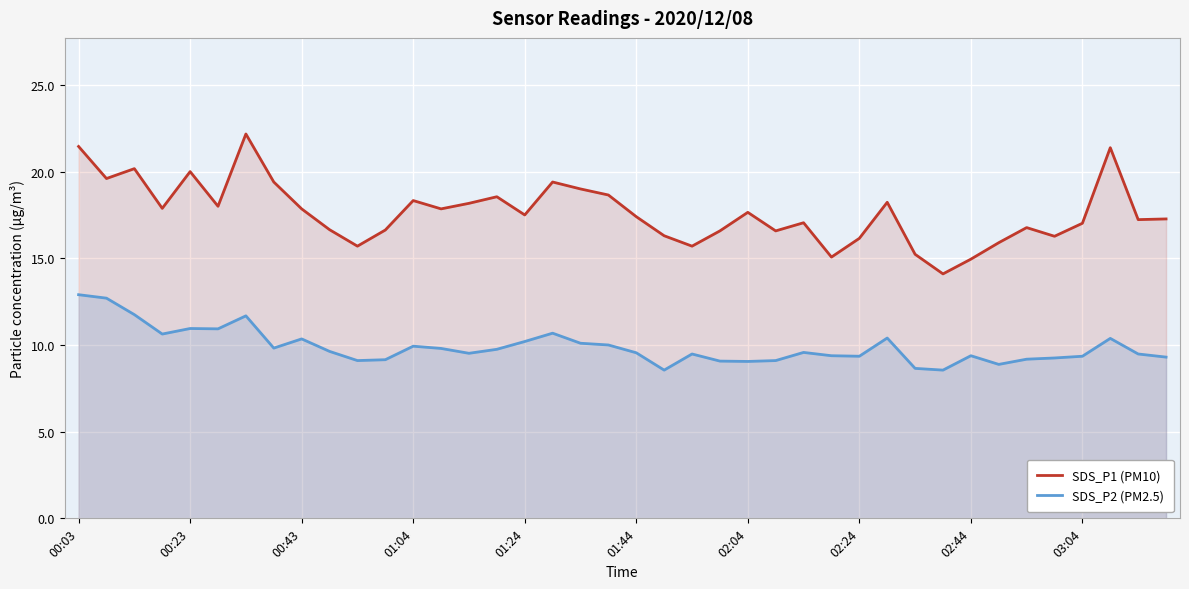

True or false: SDS_P2 (PM2.5) and SDS_P1 (PM10) cross at least once.

False